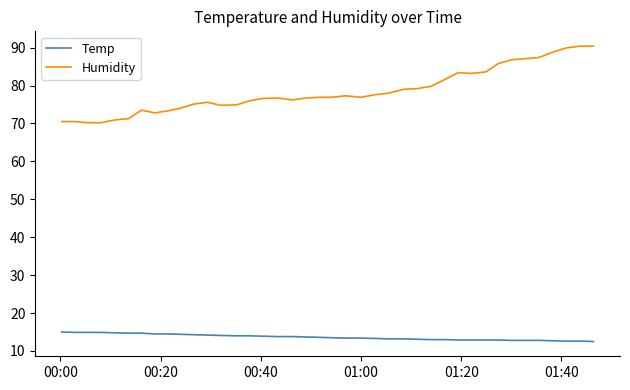

Does the chart display data point markers on the line(s)?

No